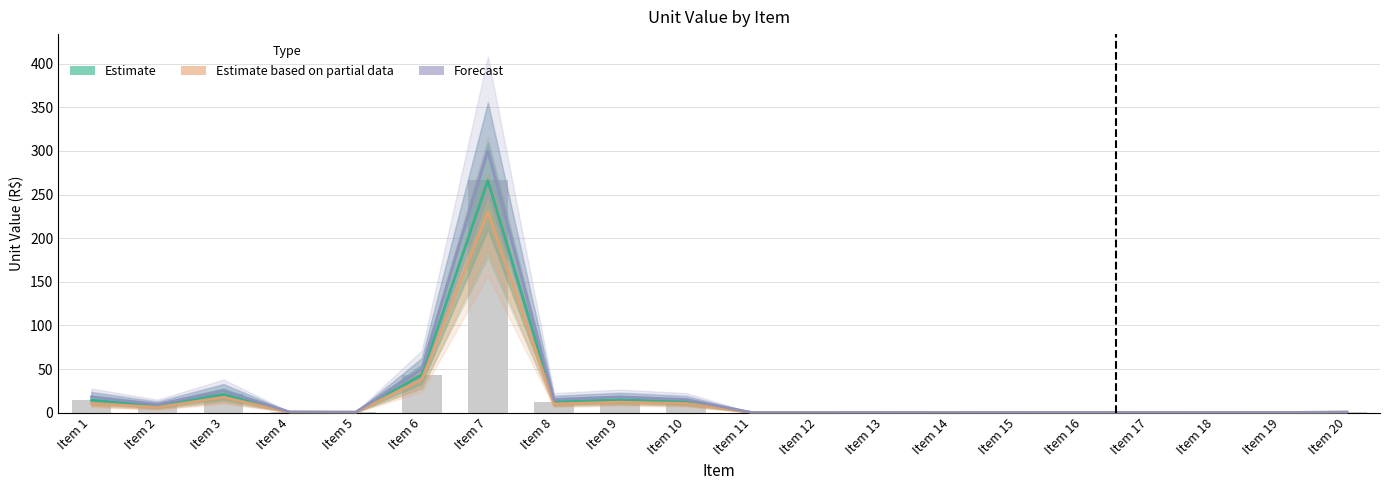

Rank the series by their maximum value, from highest to lowest.

Forecast, Estimate, Estimate based on partial data